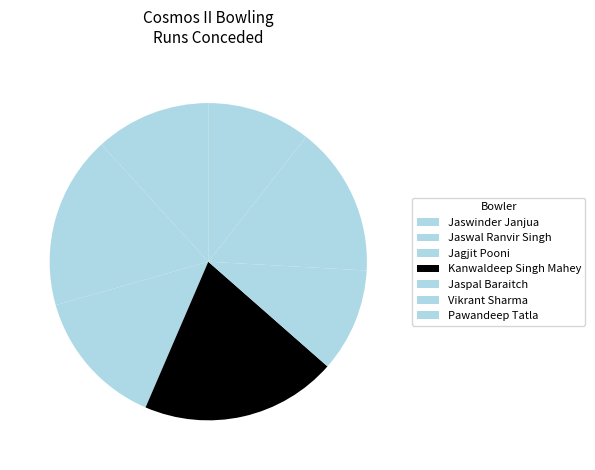

Does Vikrant Sharma account for over 50% of the chart?

No